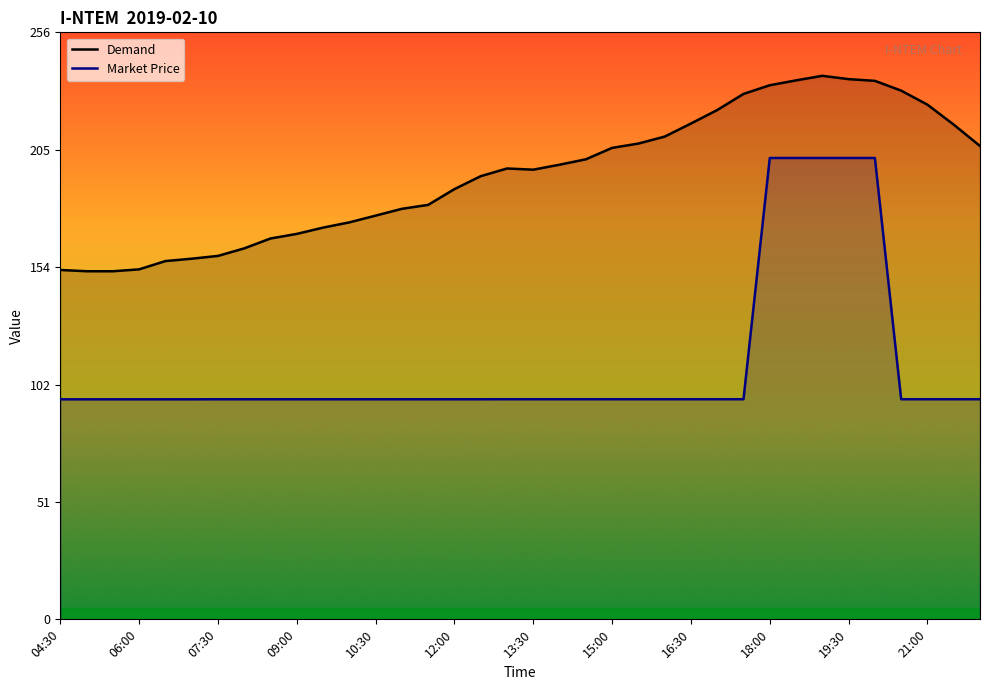

What is the minimum value for Demand?

152.2